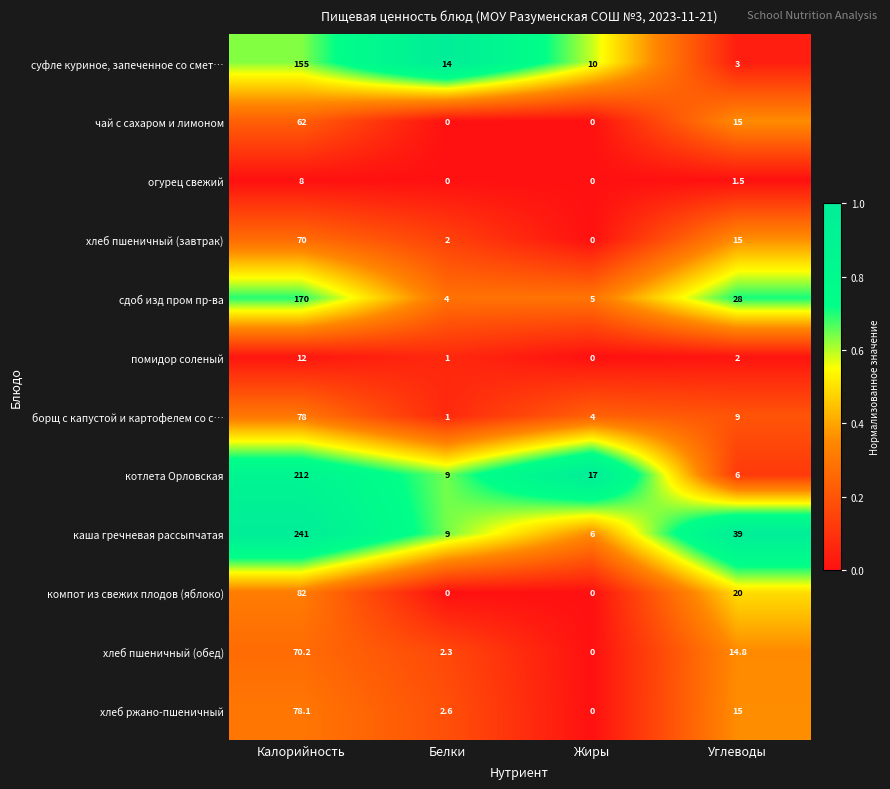

Rank the categories by суфле куриное, запеченное со смет… value from highest to lowest.

Калорийность, Белки, Жиры, Углеводы